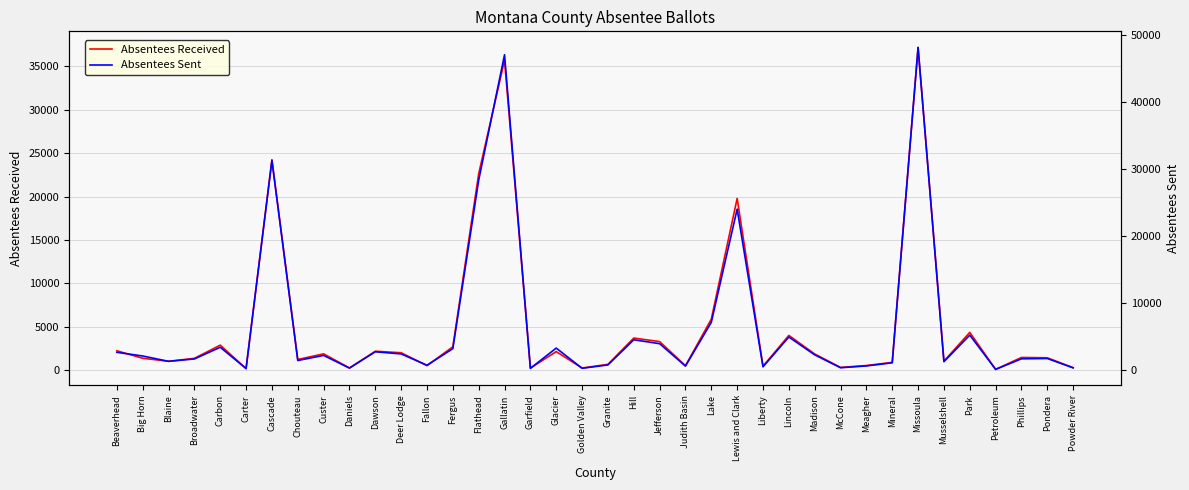

Is the value of Absentees Sent at Carter greater than the value of Absentees Received at Carter?

Yes